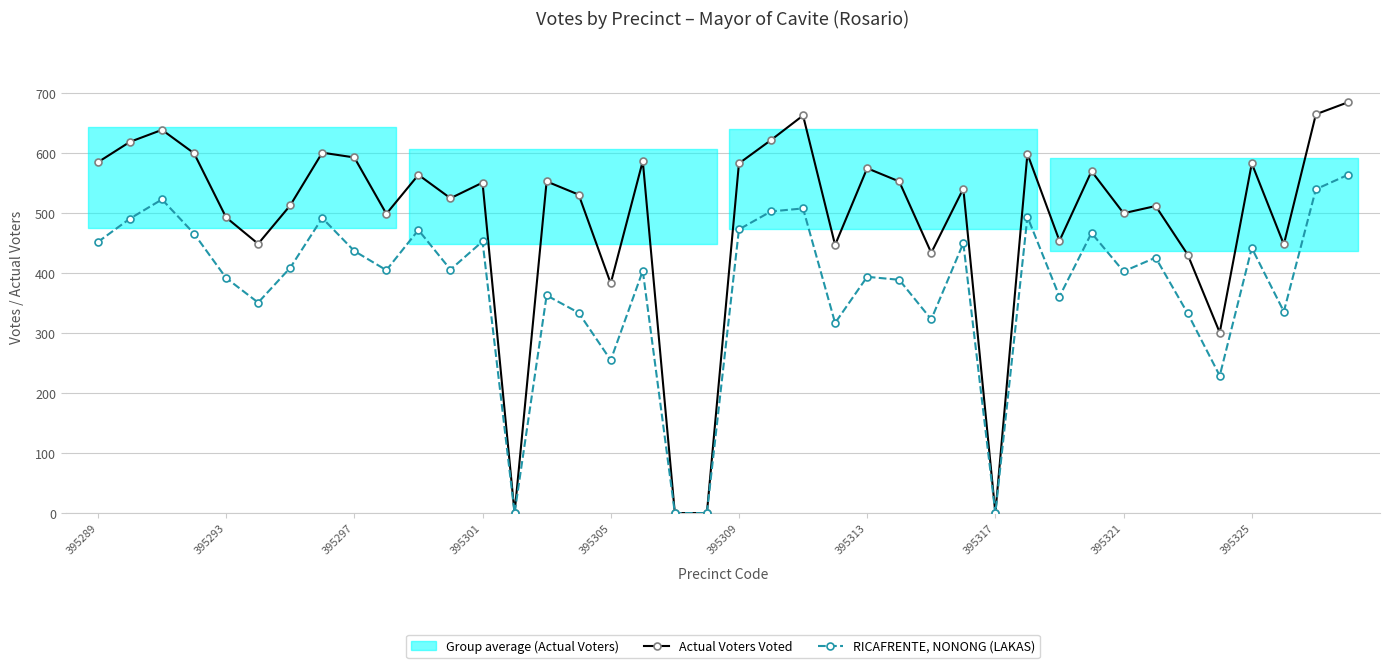

True or false: RICAFRENTE, NONONG (LAKAS) and Actual Voters Voted intersect in this chart.

False